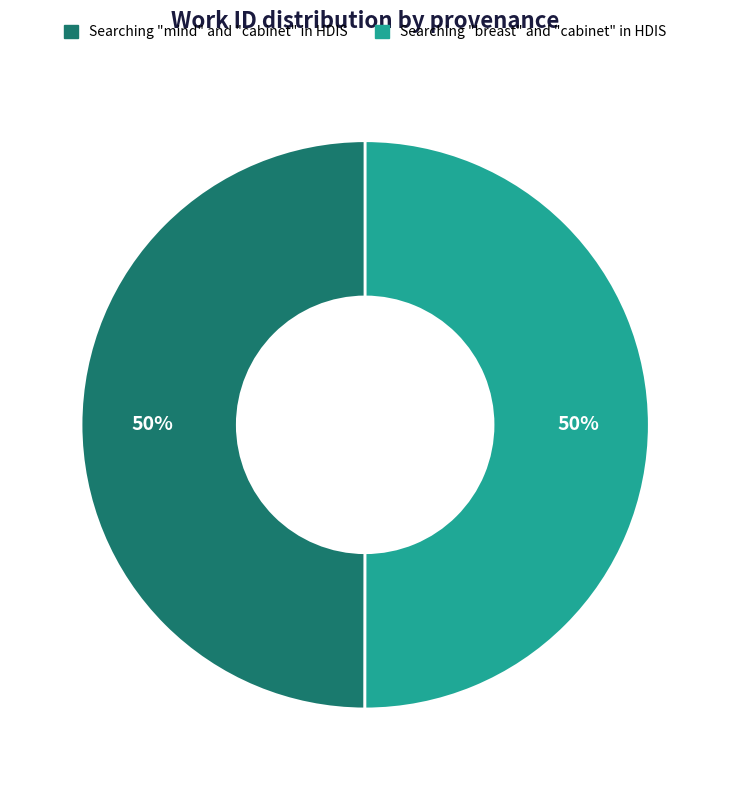

Combined, do Searching "mind" and "cabinet" in HDIS and Searching "breast" and "cabinet" in HDIS account for over 50%?

Yes